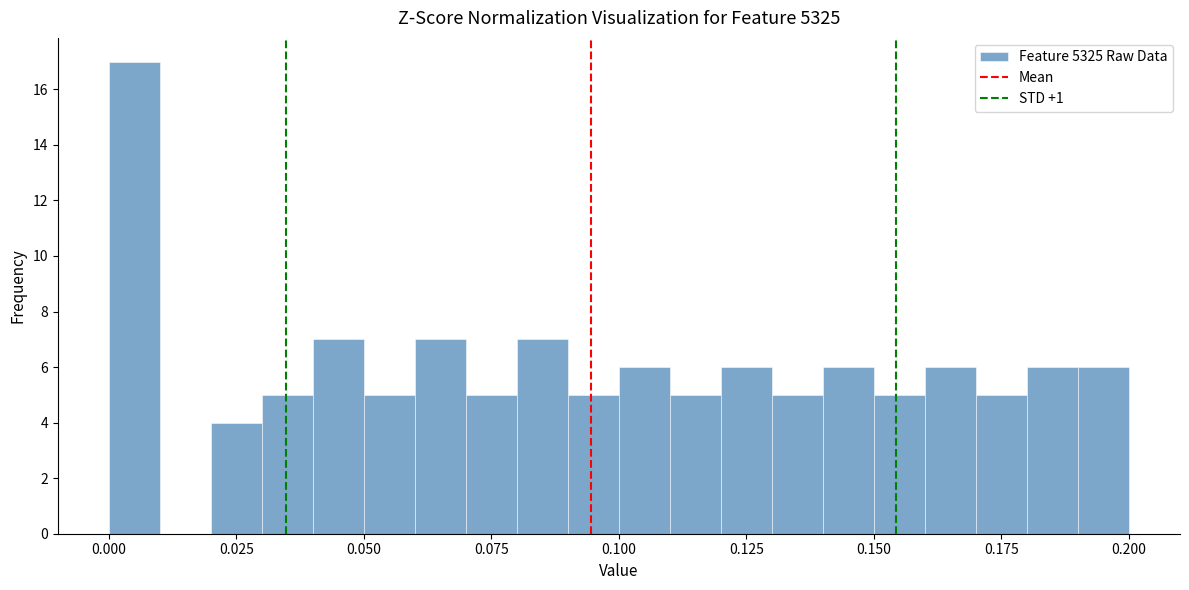

Read against the x-axis, roughly where is the centre of the tallest bar?

0.005